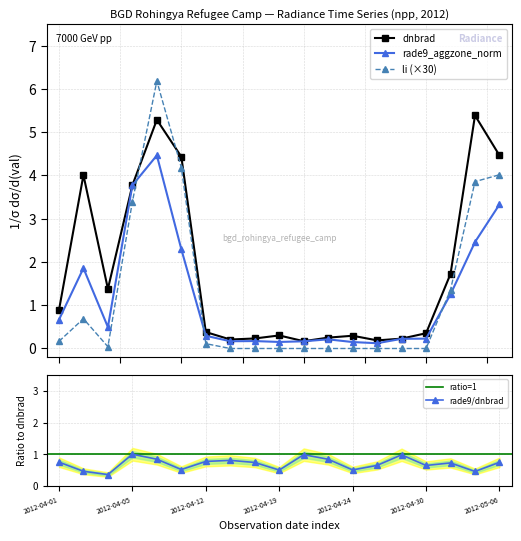

Is this an area chart (filled region under the line)?

No